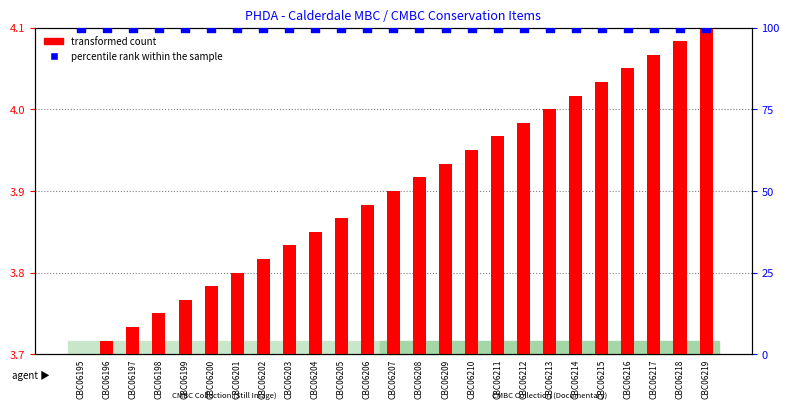

Which series reaches the maximum Y coordinate?

percentile rank within the sample